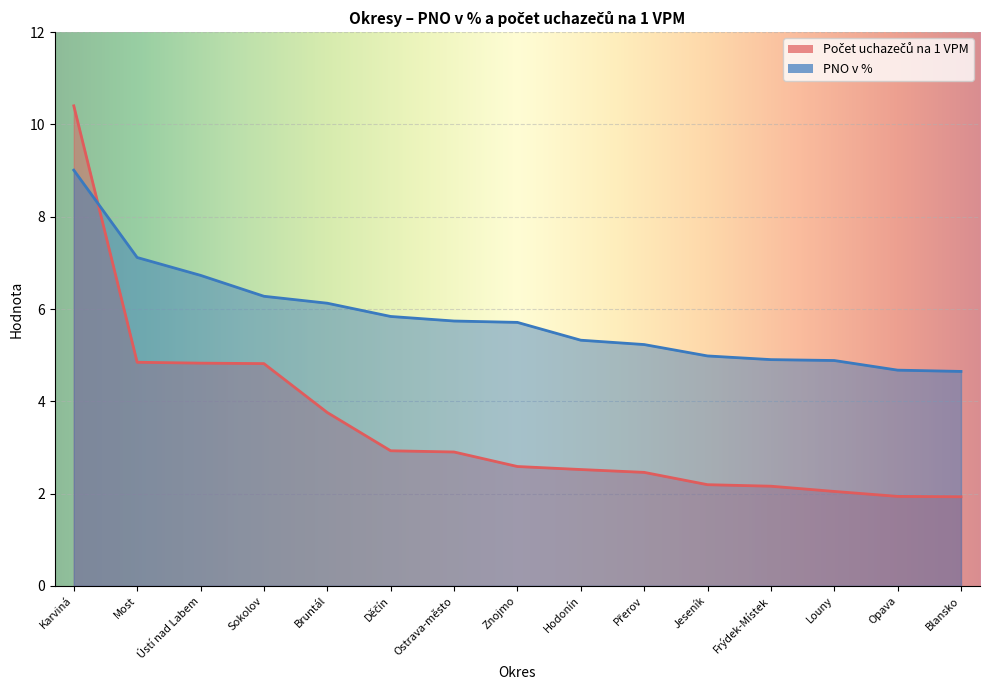

After their last crossing, which series has the higher values: PNO v % or Počet uchazečů na 1 VPM?

PNO v %